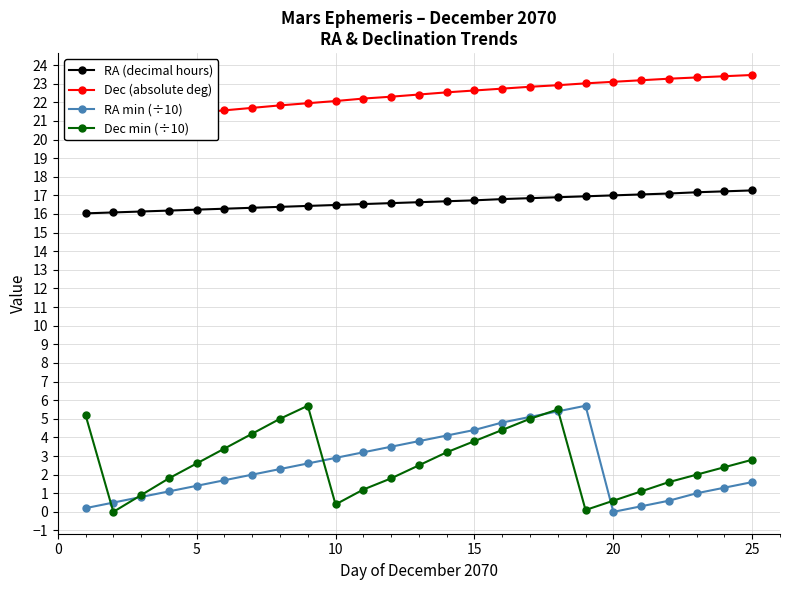

Count the number of categories in the chart.

25